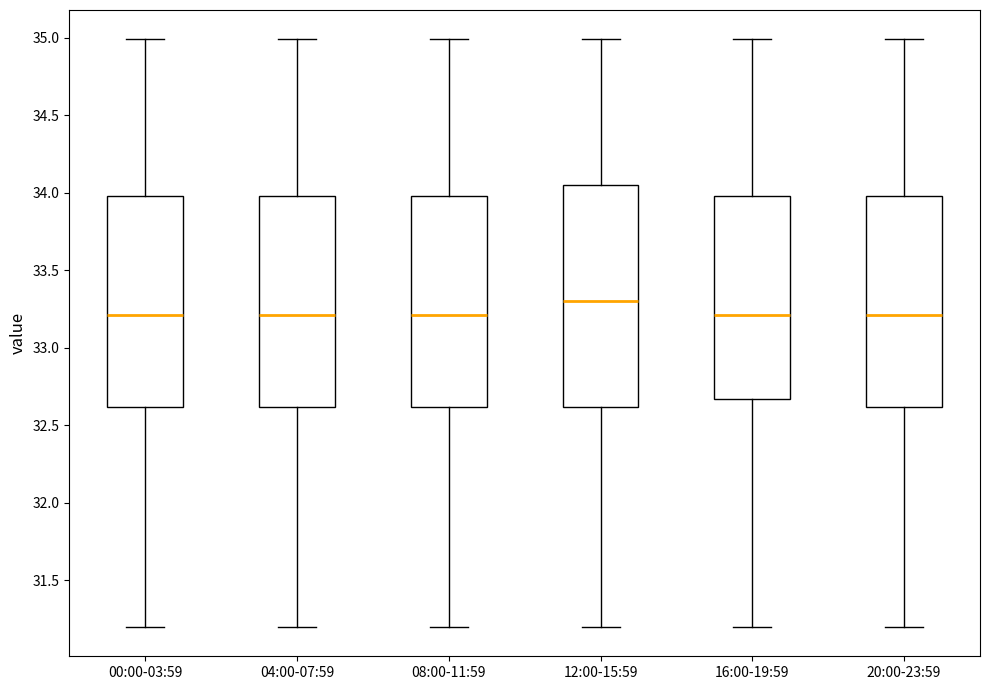

Reading left to right, transcribe this box plot: for each box, give where its median line is, the range the box spans, and where its two whiskers end, as read against the y-axis. The values are not printed on the chart, so give them approximately, as read against the axis.

00:00-03:59: median 33.20, box 32.60 to 34.00, whiskers 31.20 to 35.00
04:00-07:59: median 33.20, box 32.60 to 34.00, whiskers 31.20 to 35.00
08:00-11:59: median 33.20, box 32.60 to 34.00, whiskers 31.20 to 35.00
12:00-15:59: median 33.30, box 32.60 to 34.05, whiskers 31.20 to 35.00
16:00-19:59: median 33.20, box 32.65 to 34.00, whiskers 31.20 to 35.00
20:00-23:59: median 33.20, box 32.60 to 34.00, whiskers 31.20 to 35.00